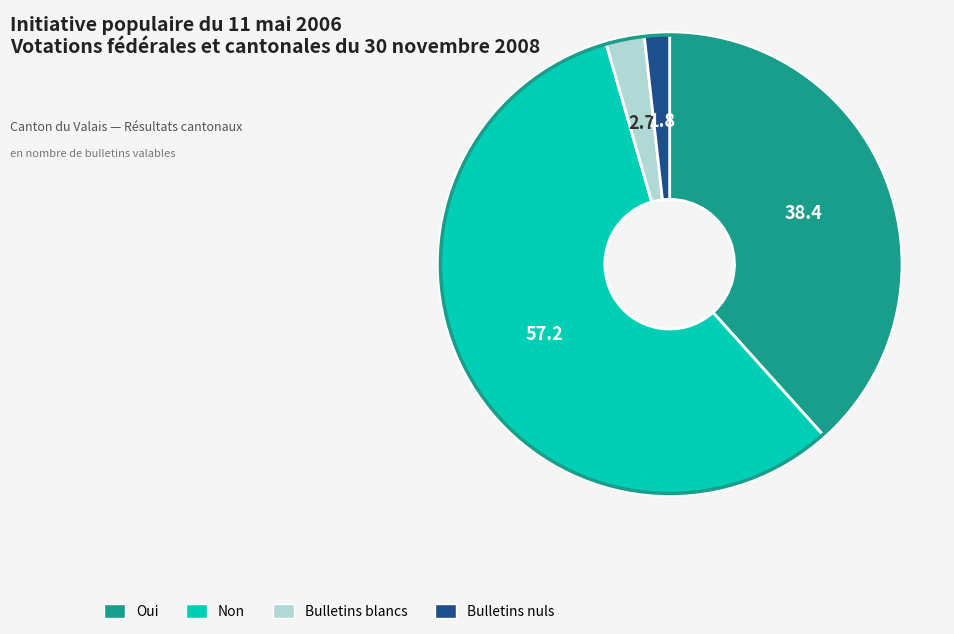

Does Non account for over 50% of the chart?

Yes